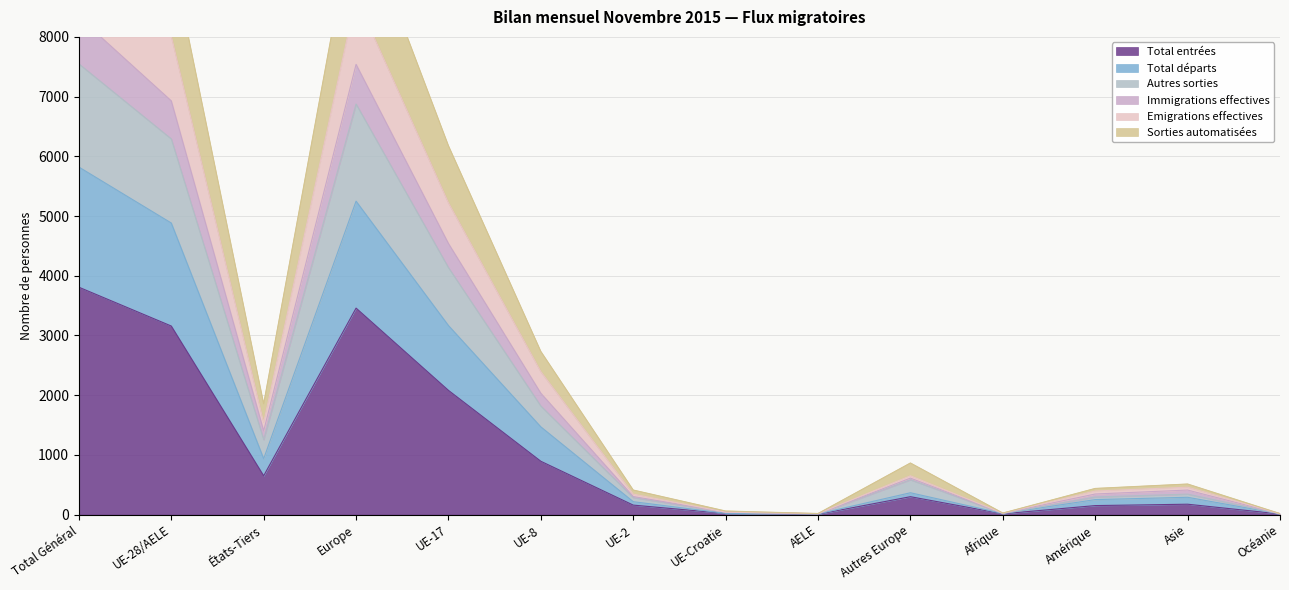

At which label is Total entrées closest to 1907?

UE-17